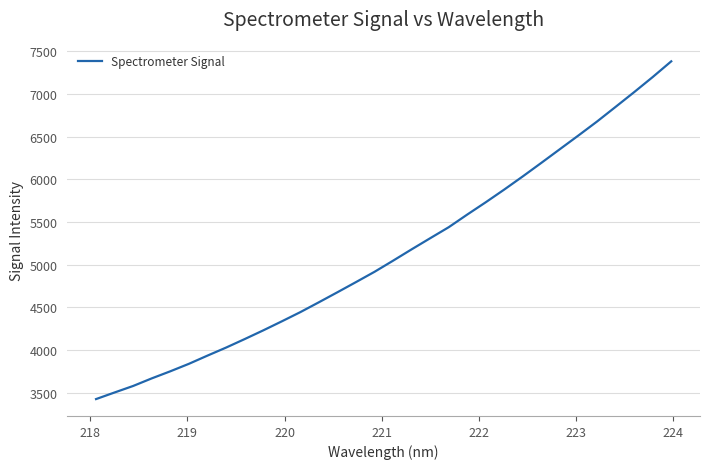

What is the minimum value shown in the chart?

3427.3